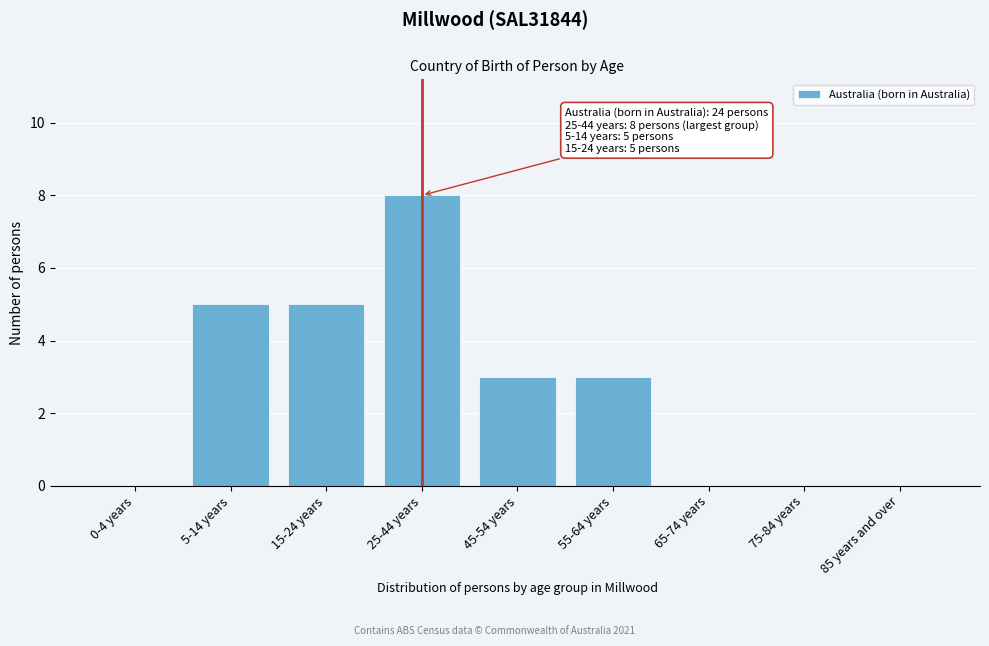

Reading left to right, extract all data points from this chart.

0-4 years=0	5-14 years=5	15-24 years=5	25-44 years=8	45-54 years=3	55-64 years=3	65-74 years=0	75-84 years=0	85 years and over=0